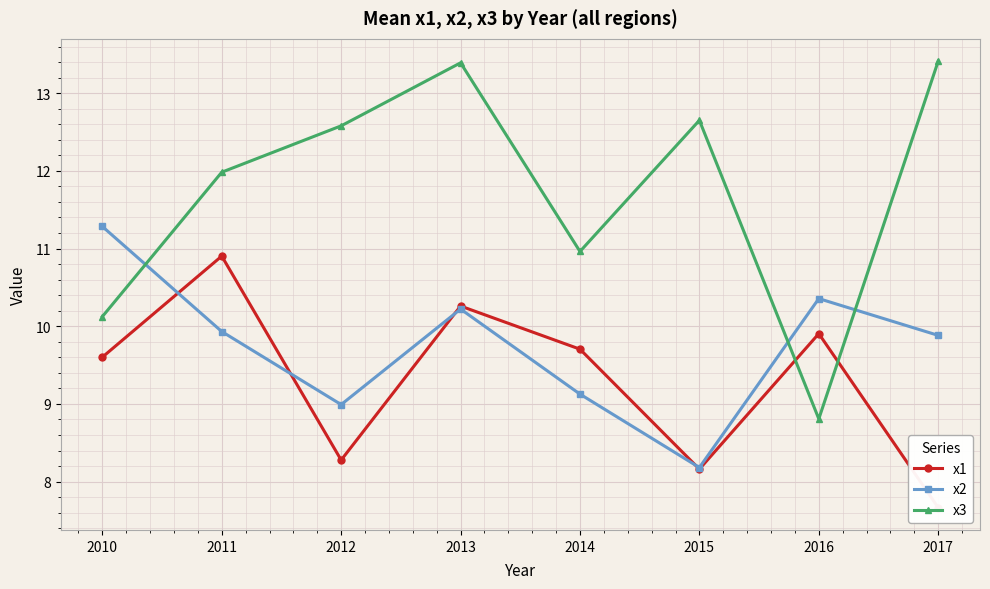

At how many categories does at least one series exceed 8?

8